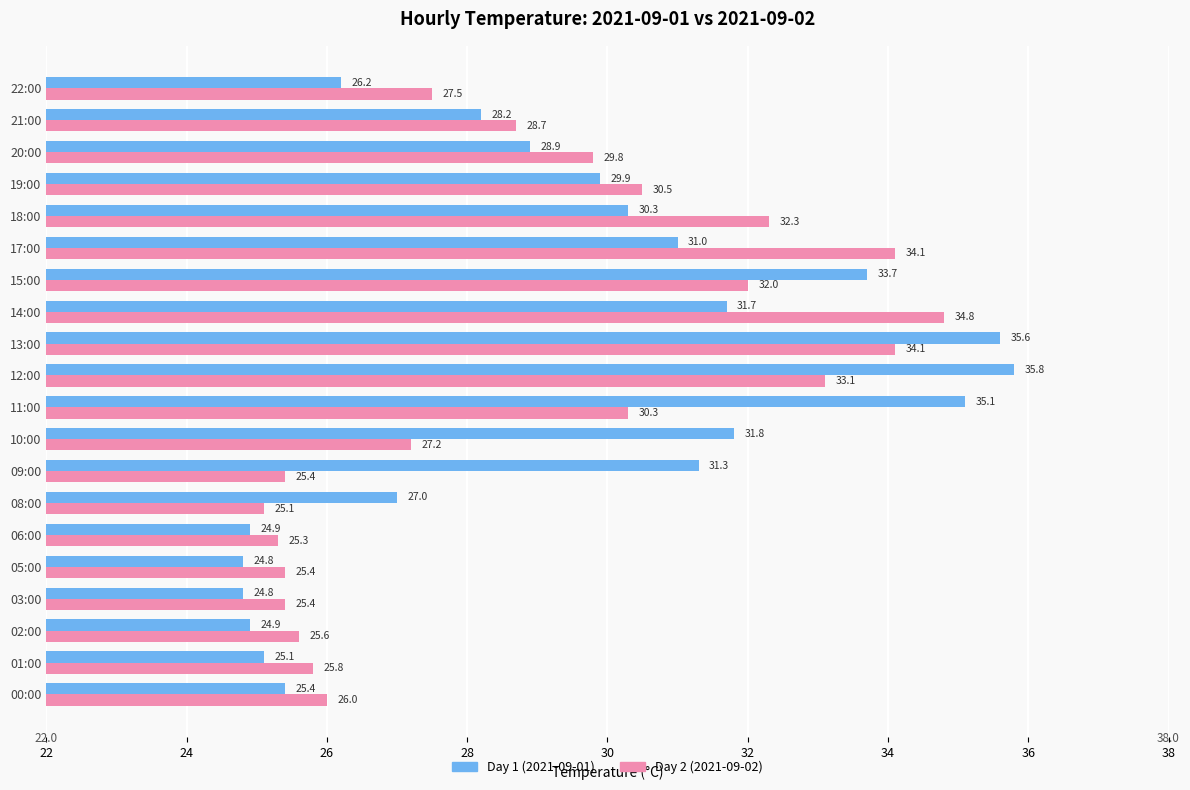

What is the difference between the second highest and second lowest values in the Day 2 (2021-09-02) series?

8.8